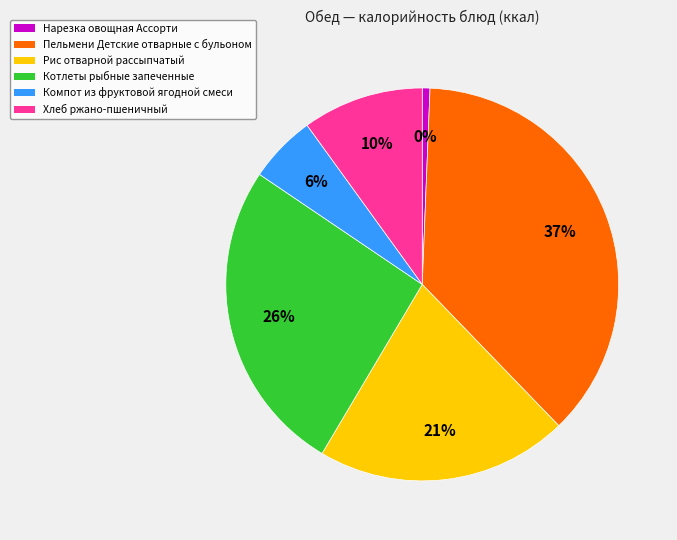

To the nearest percent, what portion does Котлеты рыбные запеченные represent?

26%